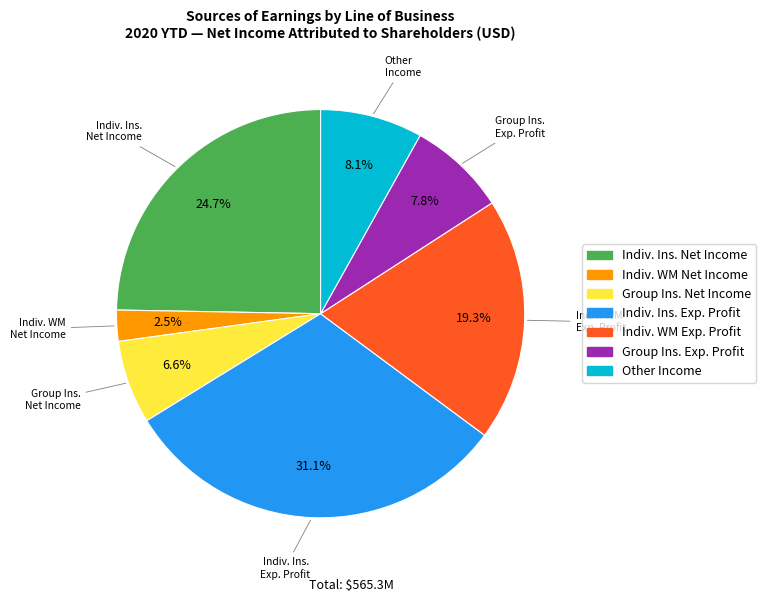

Is there a majority slice in this chart?

No